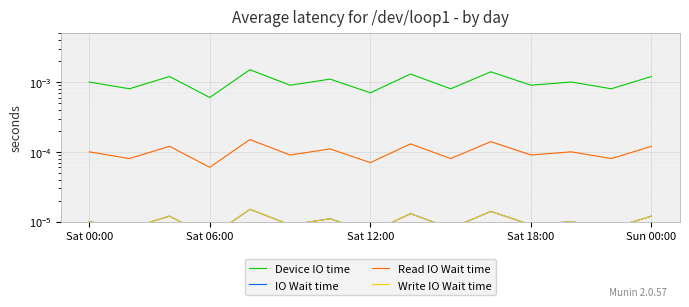

Is this an area chart (filled region under the line)?

No